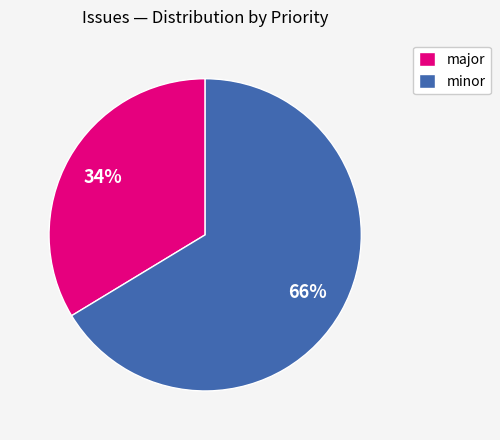

How many segments does this pie chart have?

2